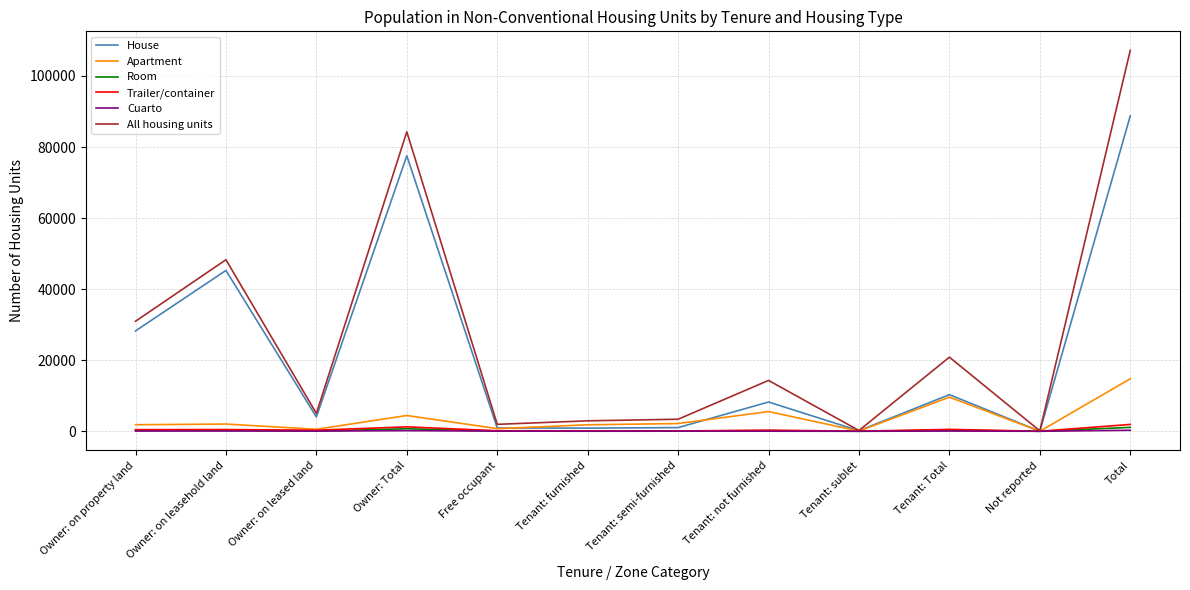

Is the value of House at Tenant: Total greater than the value of Cuarto at Tenant: not furnished?

Yes